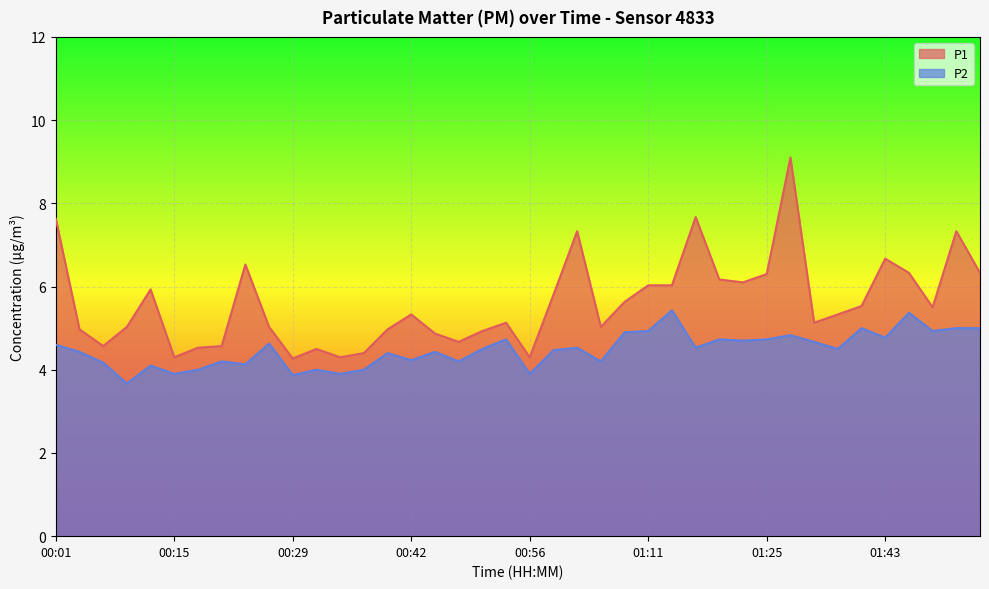

What is the difference between the P1 values at 01:40 and 01:14?

0.5